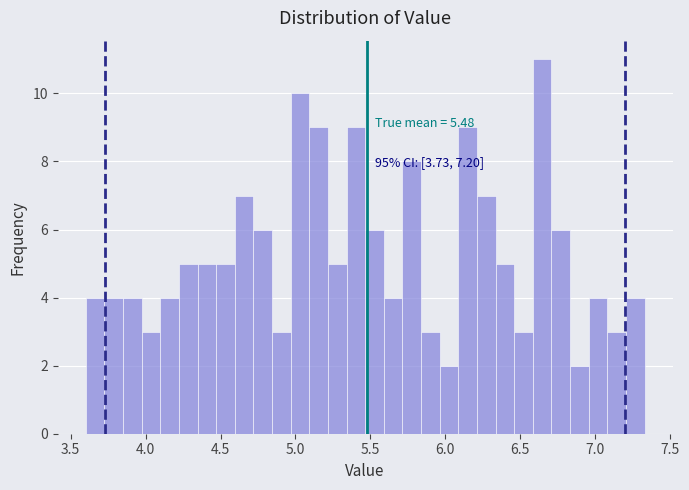

Read against the x-axis, roughly where is the centre of the tallest bar?

6.65